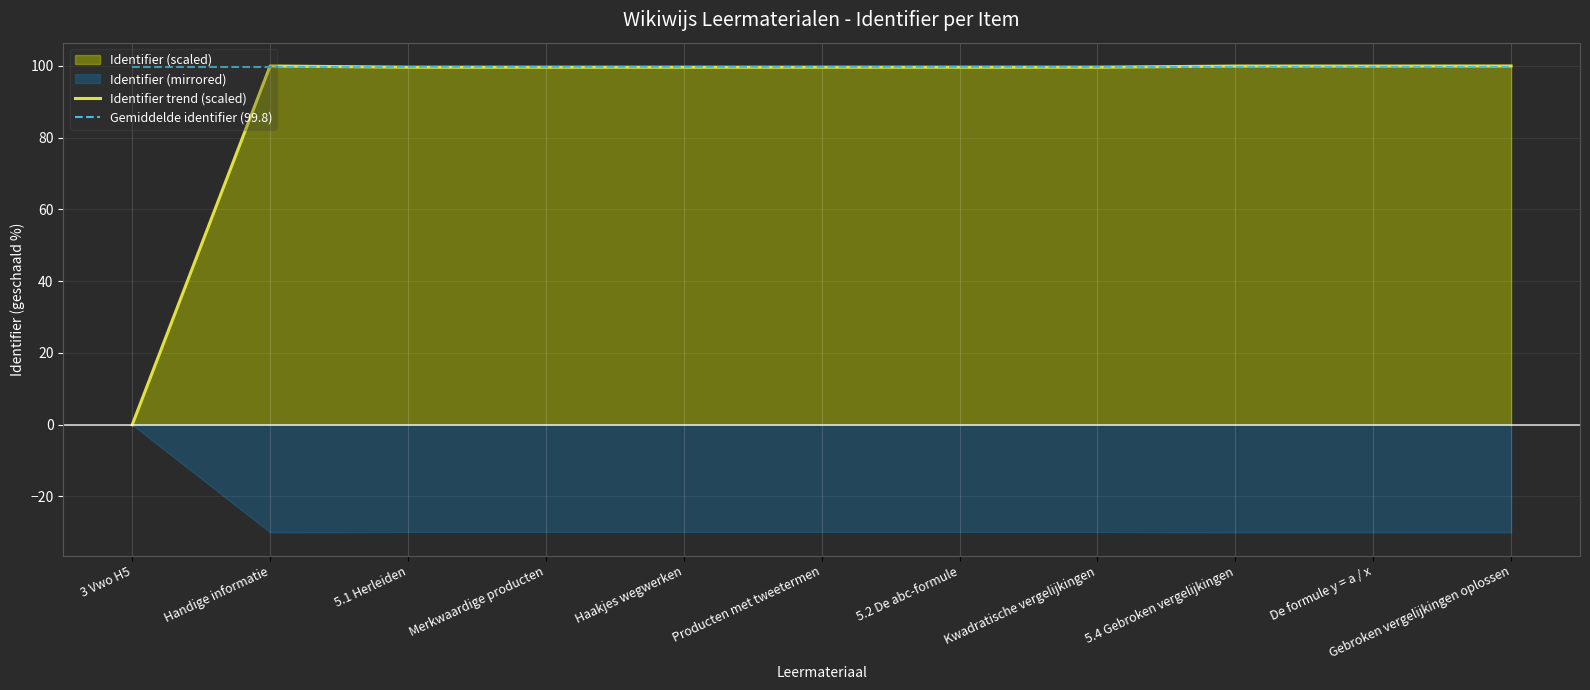

What is the lowest value of the Gemiddelde identifier (99.8) series?

99.8